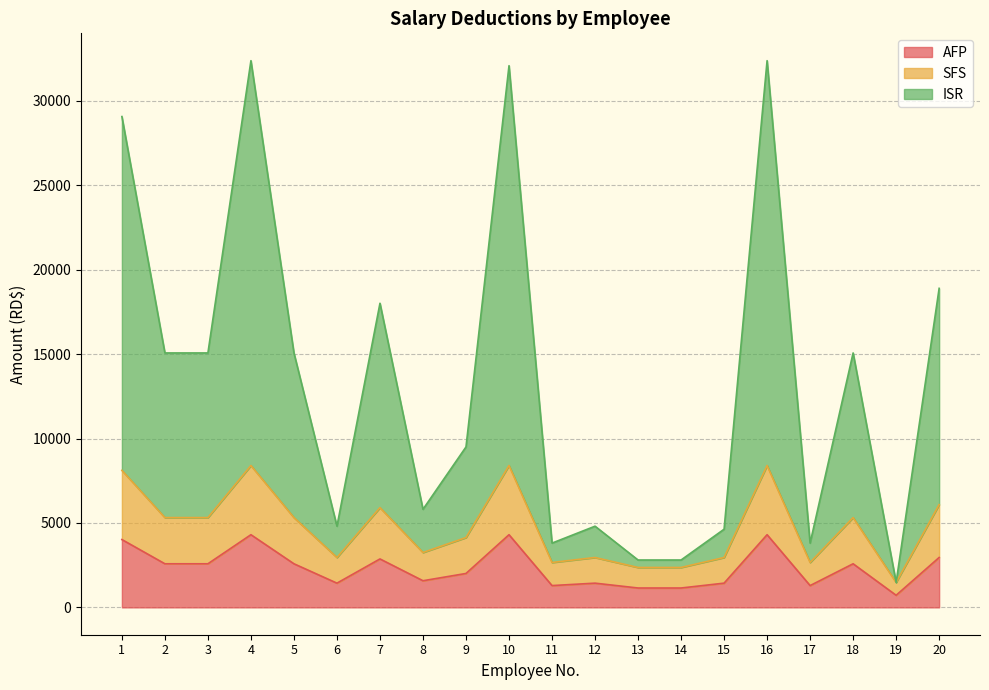

At how many categories does at least one series exceed 24417?

4